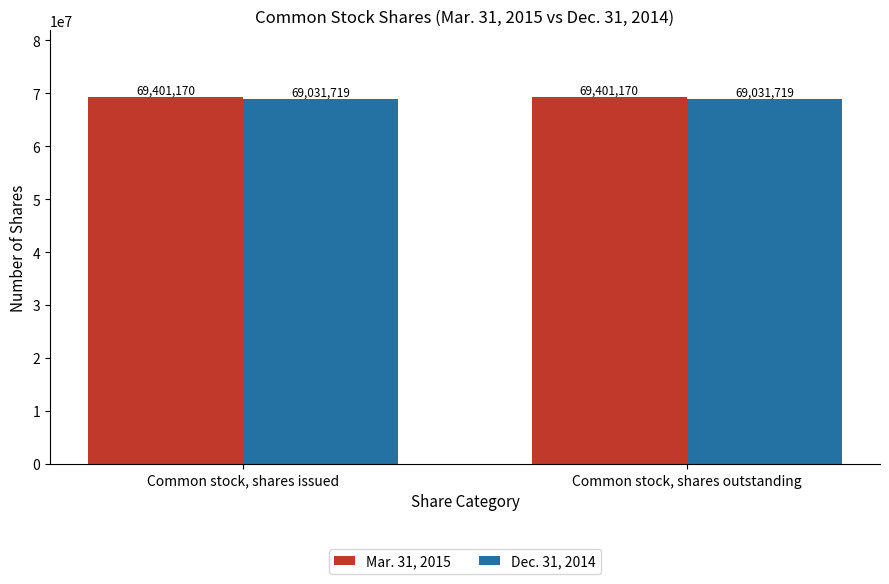

What is the sum of all Dec. 31, 2014 values?

138063438